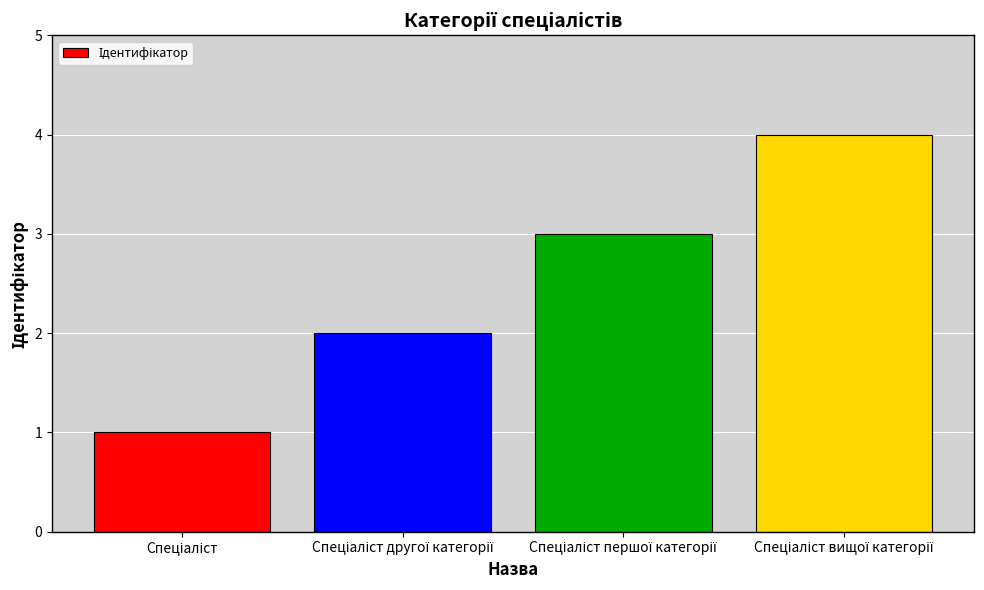

What is the maximum value shown in the chart?

4